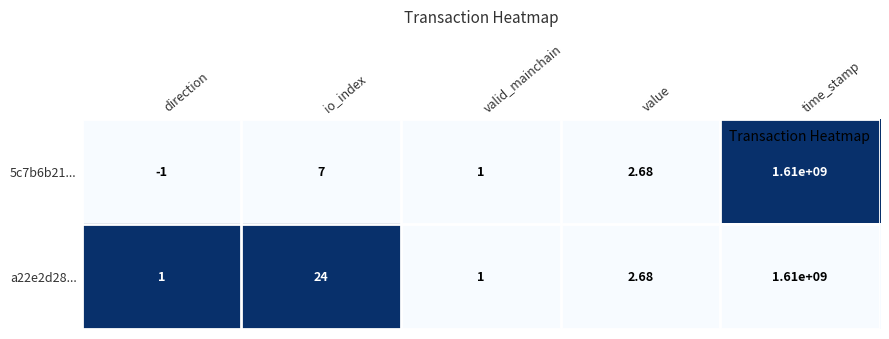

List the labels in order of 5c7b6b21... value, largest first.

time_stamp, io_index, value, valid_mainchain, direction